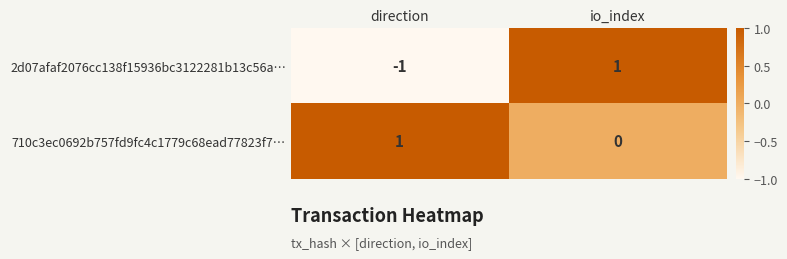

Reading left to right, list all the values displayed in this chart.

2d07afaf2076cc138f15936bc3122281b13c56a…: direction=-1	io_index=1
710c3ec0692b757fd9fc4c1779c68ead77823f7…: direction=1	io_index=0